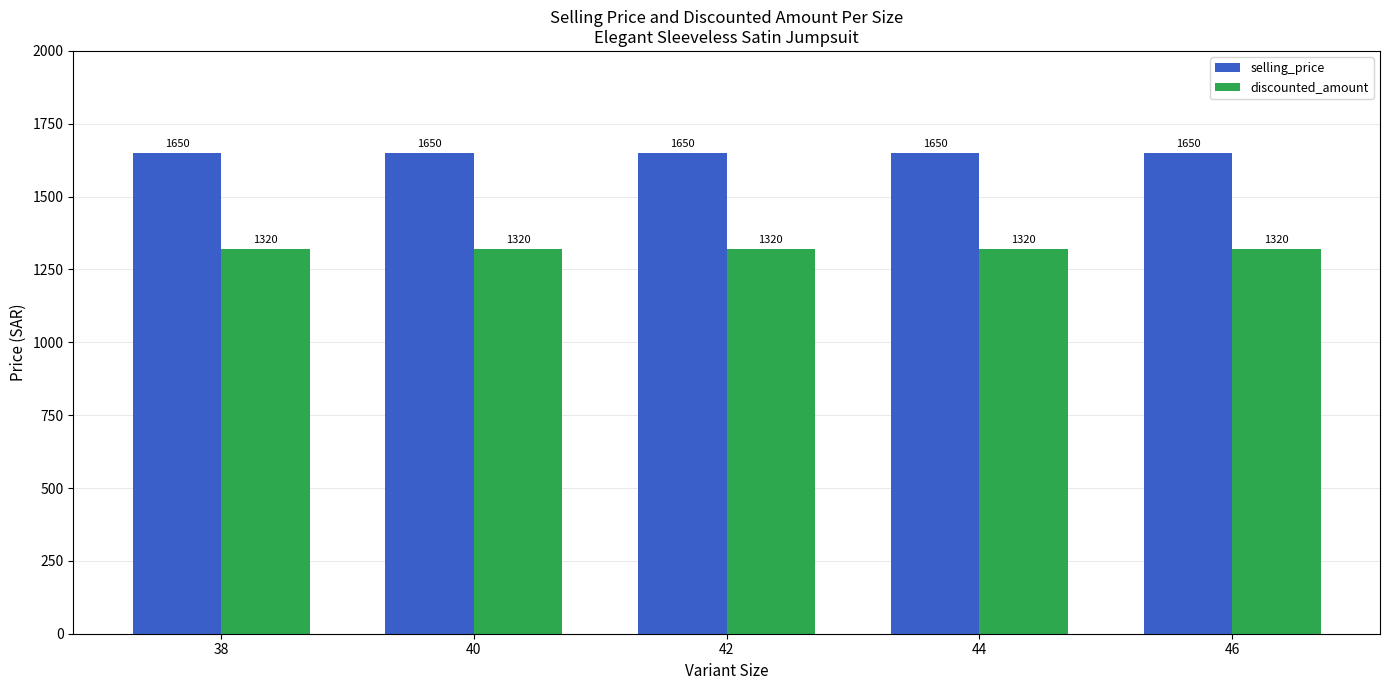

What is the spread (max minus min) of values at 40?

330